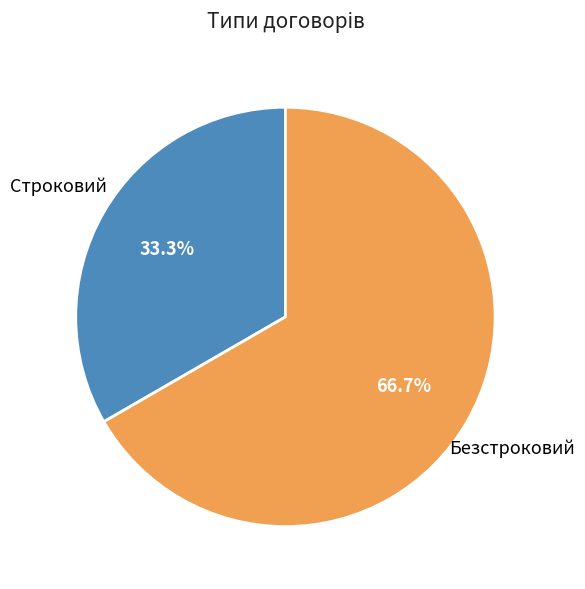

Is there a majority slice in this chart?

Yes